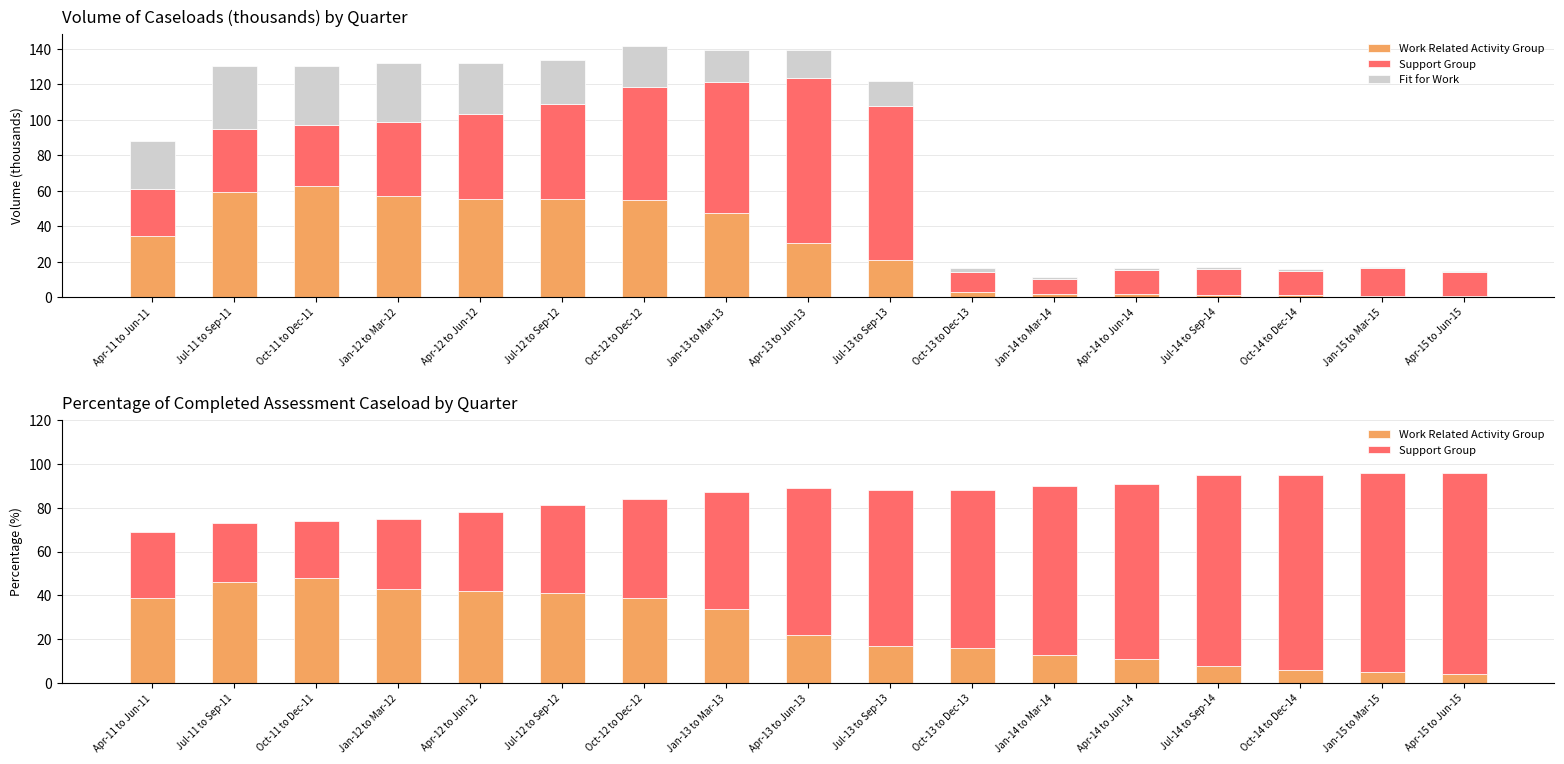

Which has a higher value, Oct-12 to Dec-12 or Jan-13 to Mar-13?

Oct-12 to Dec-12